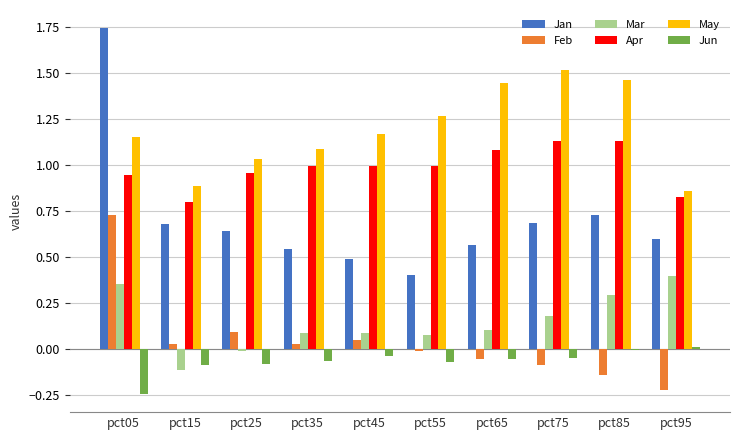

Between pct35 and pct85, which series saw the biggest shift?

May